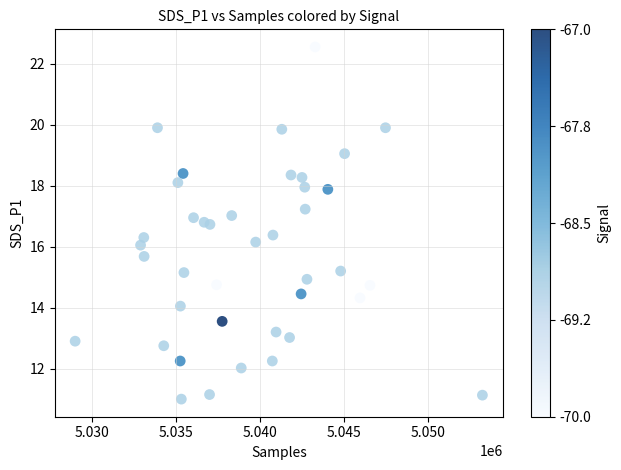

What is the range of X values (max minus min)?

24266.0